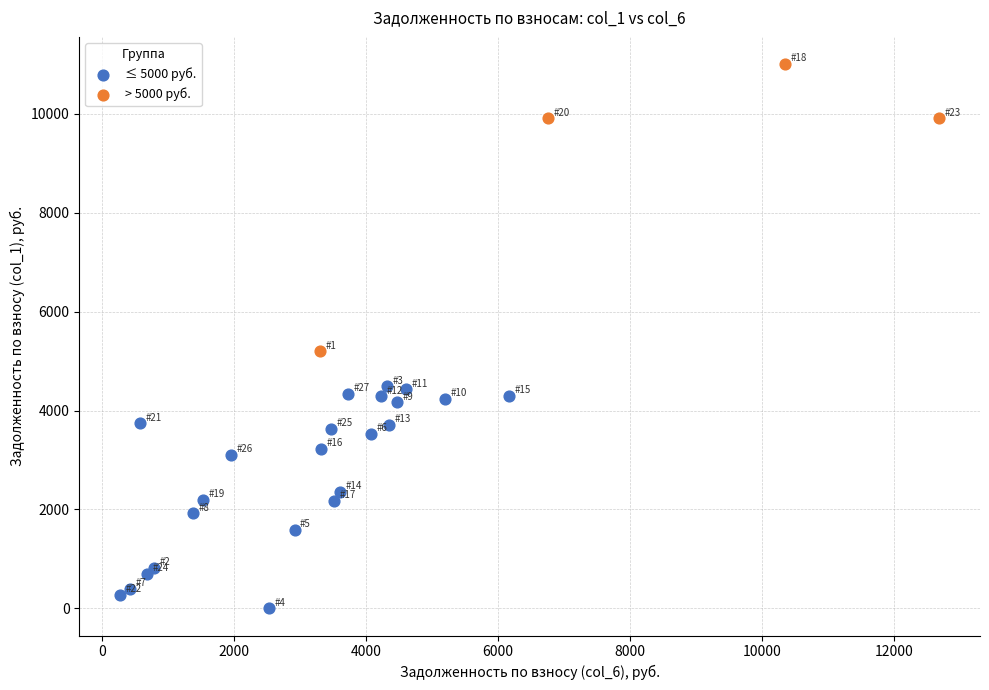

What are all the series names shown in the legend?

≤ 5000 руб., > 5000 руб.